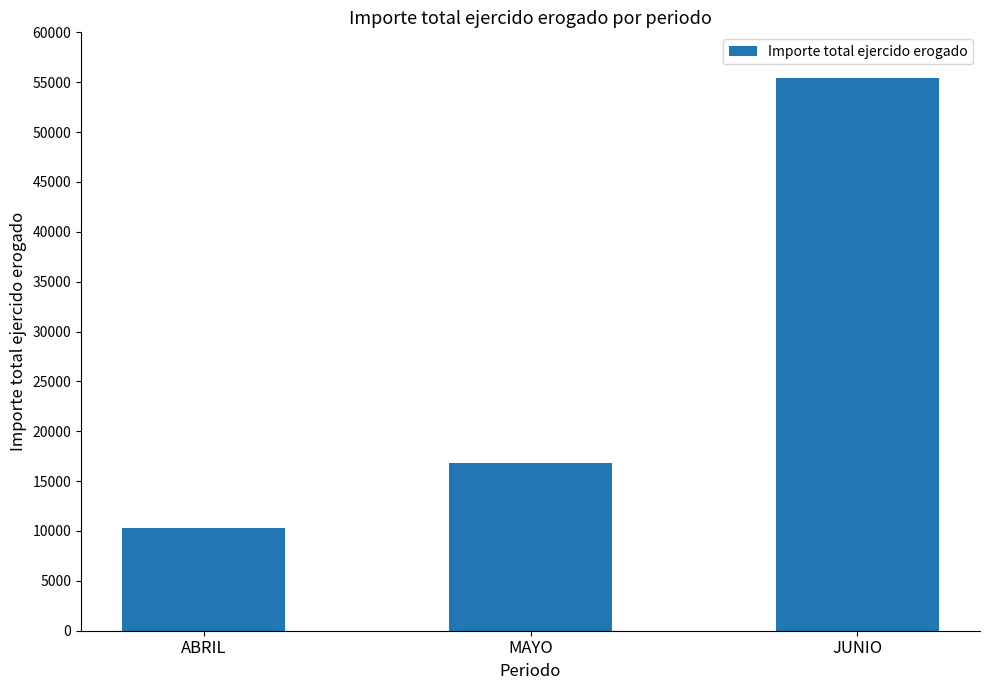

List the labels in order of value, smallest first.

ABRIL, MAYO, JUNIO